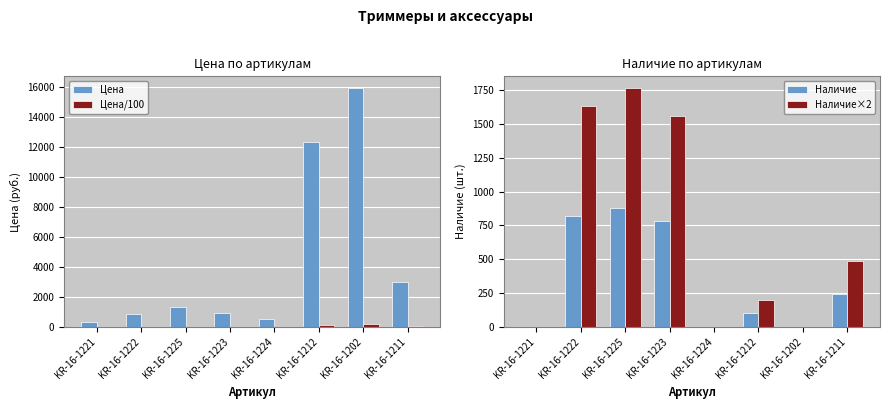

Between KR-16-1212 and KR-16-1222, which is larger?

KR-16-1212